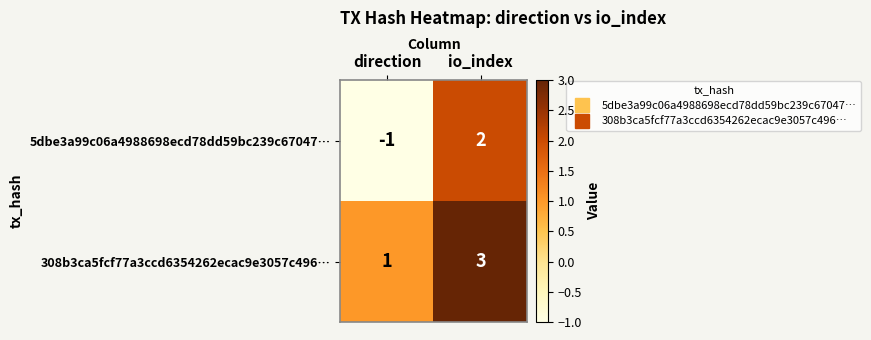

Rank the series by their maximum value, from highest to lowest.

308b3ca5fcf77a3ccd6354262ecac9e3057c496…, 5dbe3a99c06a4988698ecd78dd59bc239c67047…